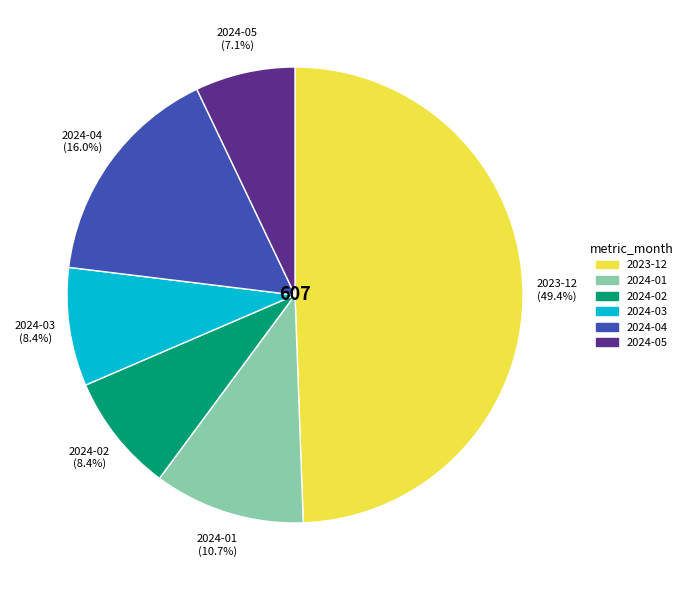

Is 2024-02 the majority of the pie?

No